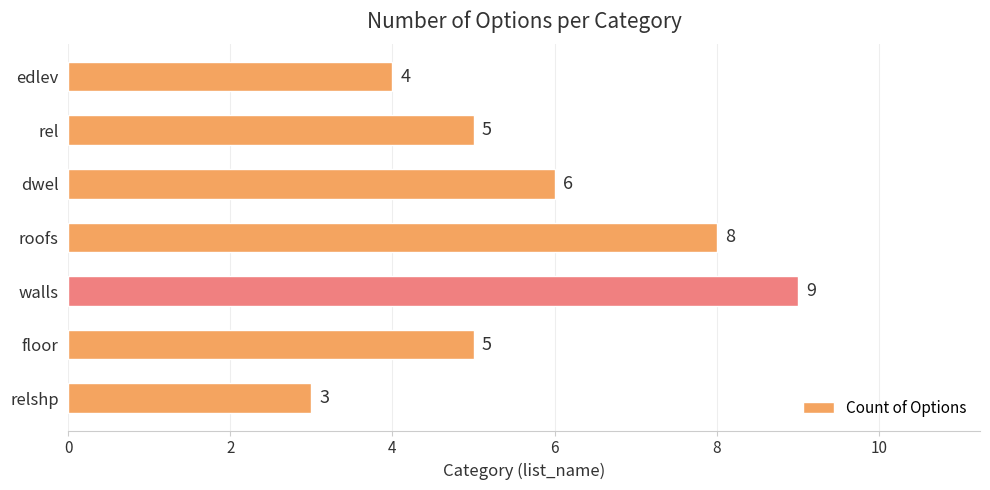

What is the sum of all values?

40